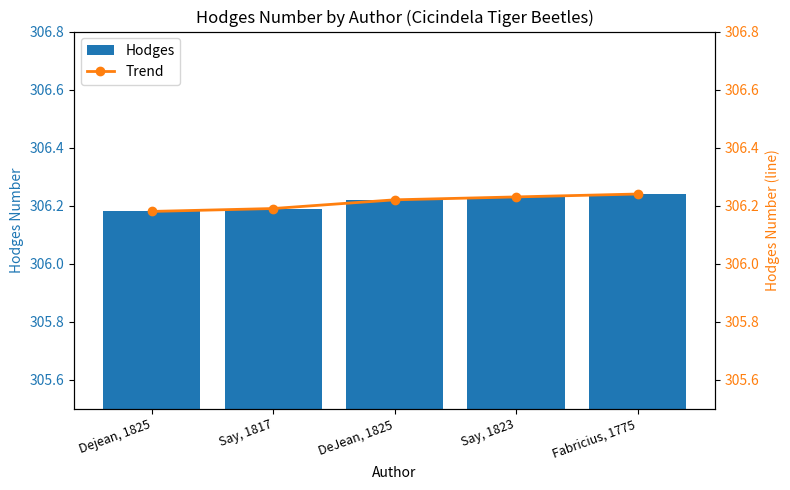

Reading left to right, what are all the values shown in this chart?

Hodges: Dejean, 1825=306.2	Say, 1817=306.2	DeJean, 1825=306.2	Say, 1823=306.2	Fabricius, 1775=306.2
Trend: Dejean, 1825=306.2	Say, 1817=306.2	DeJean, 1825=306.2	Say, 1823=306.2	Fabricius, 1775=306.2